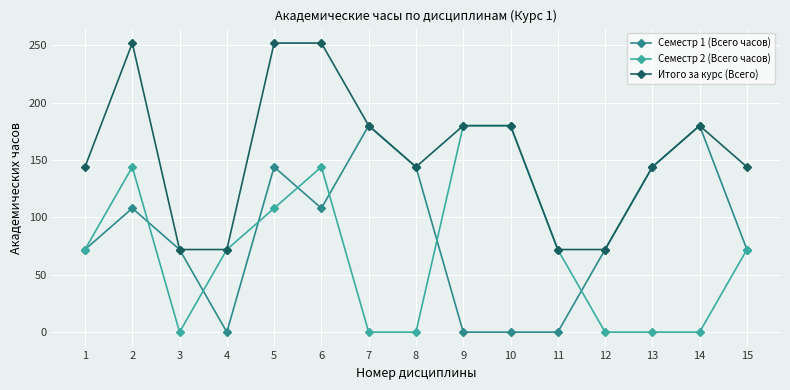

Reading right to left, extract all data points from this chart.

Семестр 1 (Всего часов): 72	180	144	72	0	0	0	144	180	108	144	0	72	108	72
Семестр 2 (Всего часов): 72	0	0	0	72	180	180	0	0	144	108	72	0	144	72
Итого за курс (Всего): 144	180	144	72	72	180	180	144	180	252	252	72	72	252	144